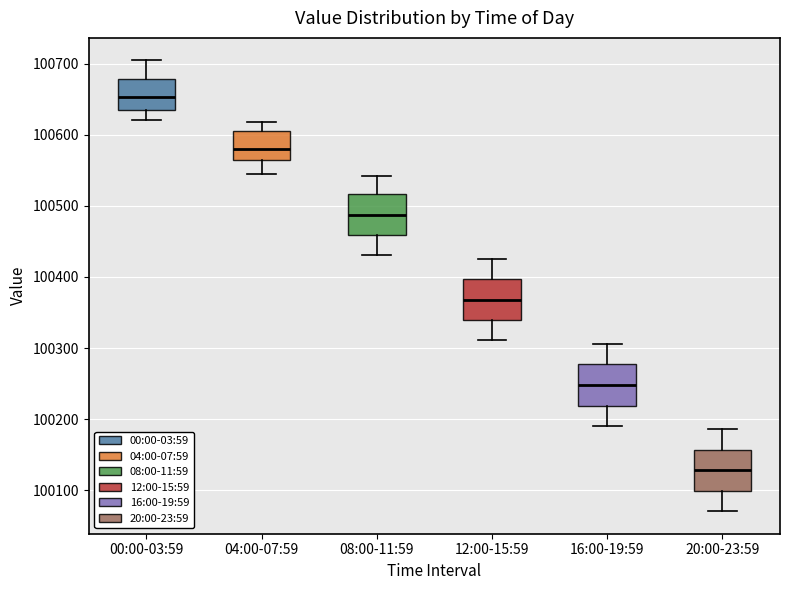

Reading left to right, transcribe this box plot: for each box, give where its median line is, the range the box spans, and where its two whiskers end, as read against the y-axis. The values are not printed on the chart, so give them approximately, as read against the axis.

00:00-03:59: median 100650, box 100630 to 100680, whiskers 100620 to 100700
04:00-07:59: median 100580, box 100560 to 100600, whiskers 100550 to 100620
08:00-11:59: median 100490, box 100460 to 100520, whiskers 100430 to 100540
12:00-15:59: median 100370, box 100340 to 100400, whiskers 100310 to 100430
16:00-19:59: median 100250, box 100220 to 100280, whiskers 100190 to 100310
20:00-23:59: median 100130, box 100100 to 100160, whiskers 100070 to 100190